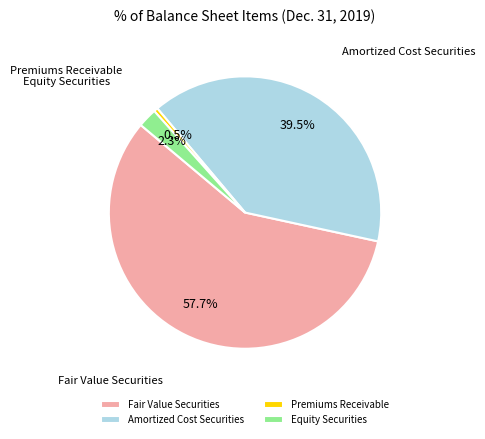

What is the total percentage of Amortized Cost Securities and Equity Securities?

41.8%